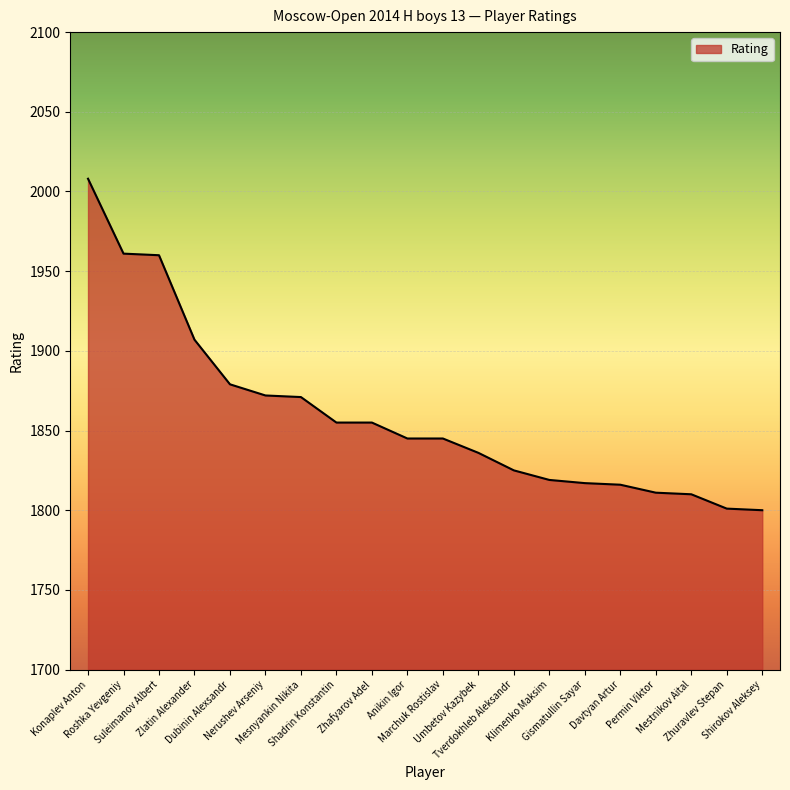

What is the maximum value shown in the chart?

2008